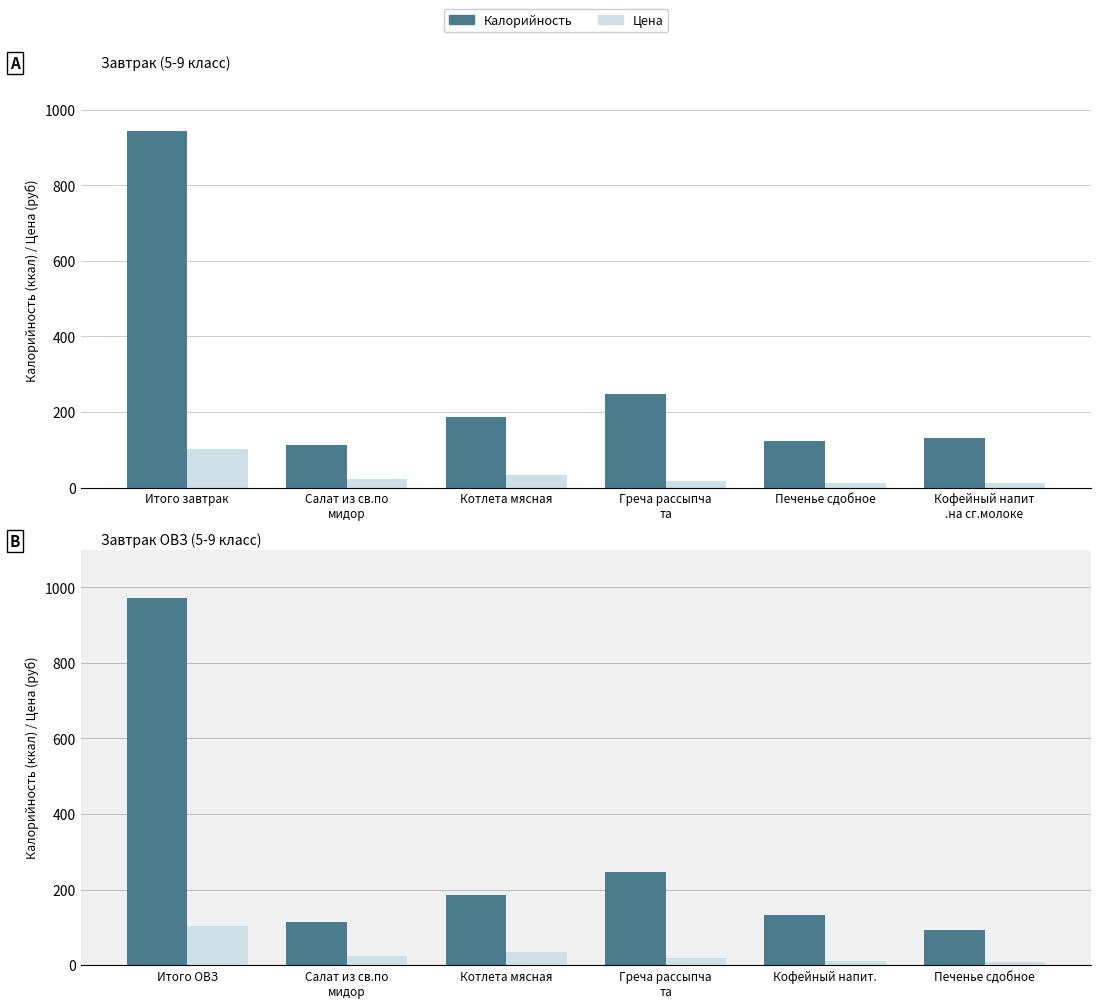

The Калорийность series shows 187.2 at Салат из св.по
мидор. True or false?

False